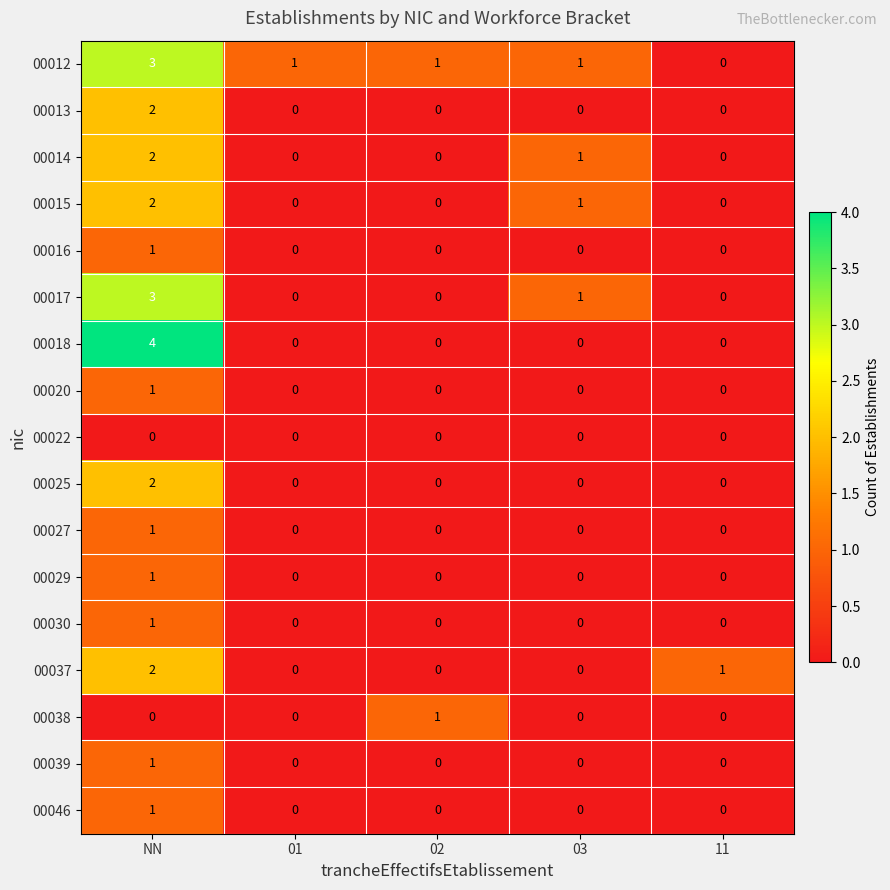

Which series changed the most between NN and 11?

00018